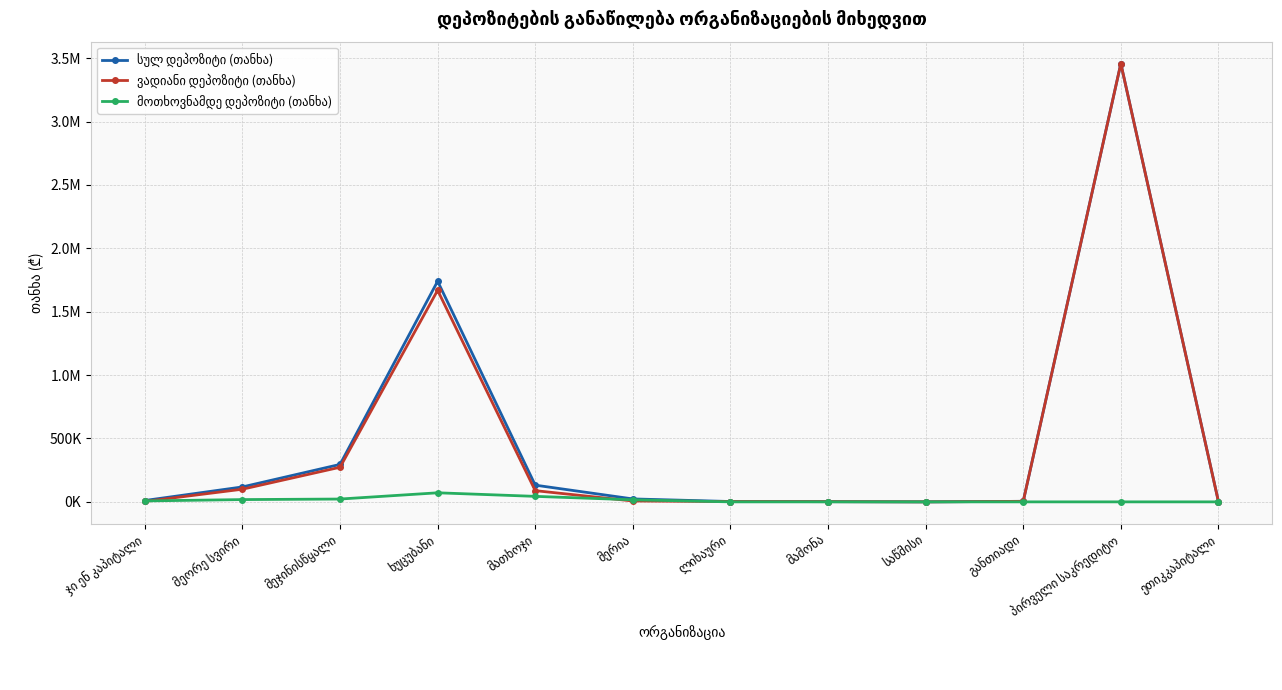

Is this an area chart (filled region under the line)?

No